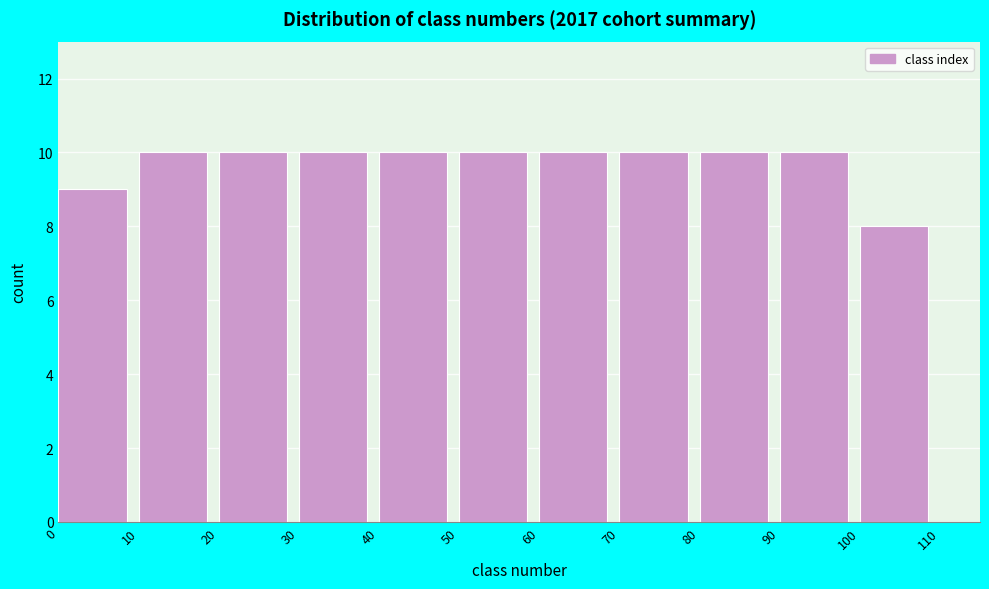

How tall is the bar that spans 90 to 100 on the x-axis? The values are not printed on the chart, so give them approximately, as read against the axis.

10